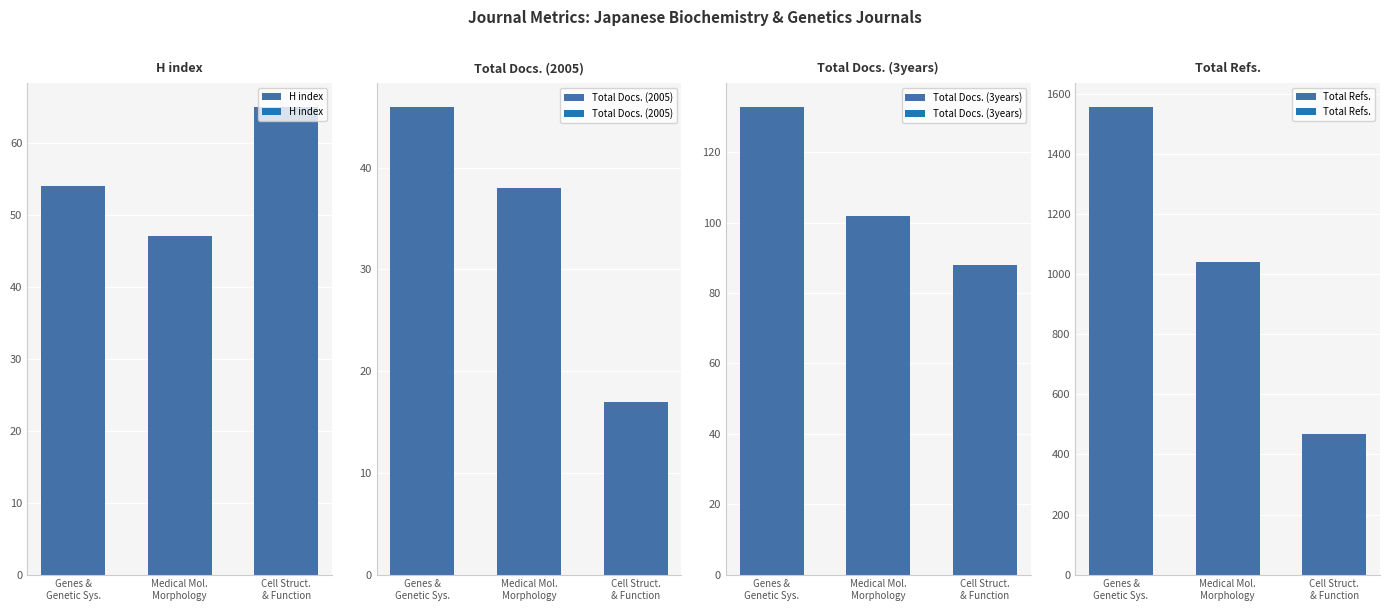

How many bars are there in total?

12